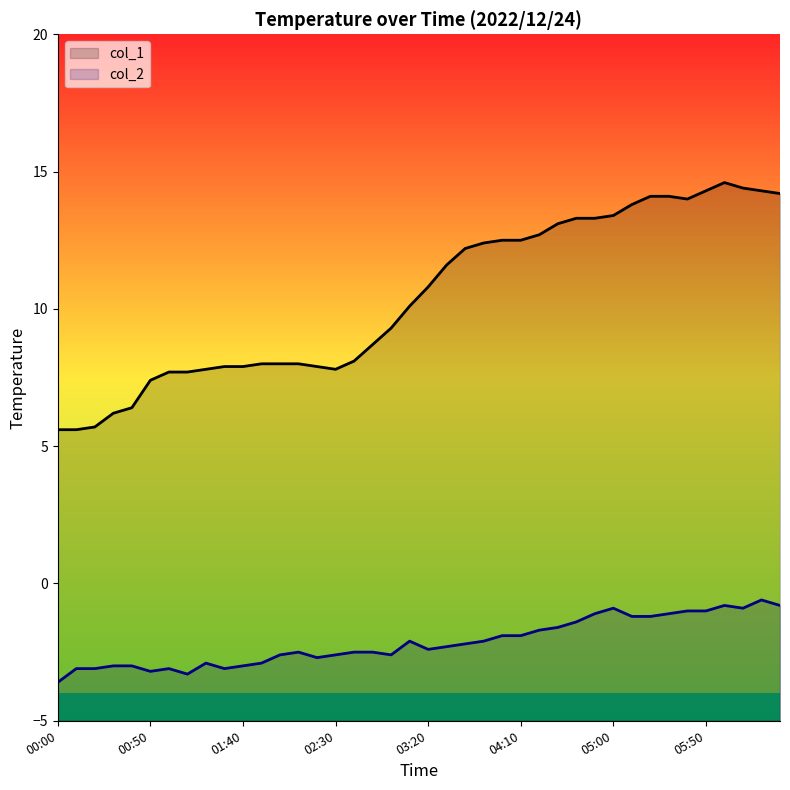

Does the chart display data point markers on the line(s)?

No